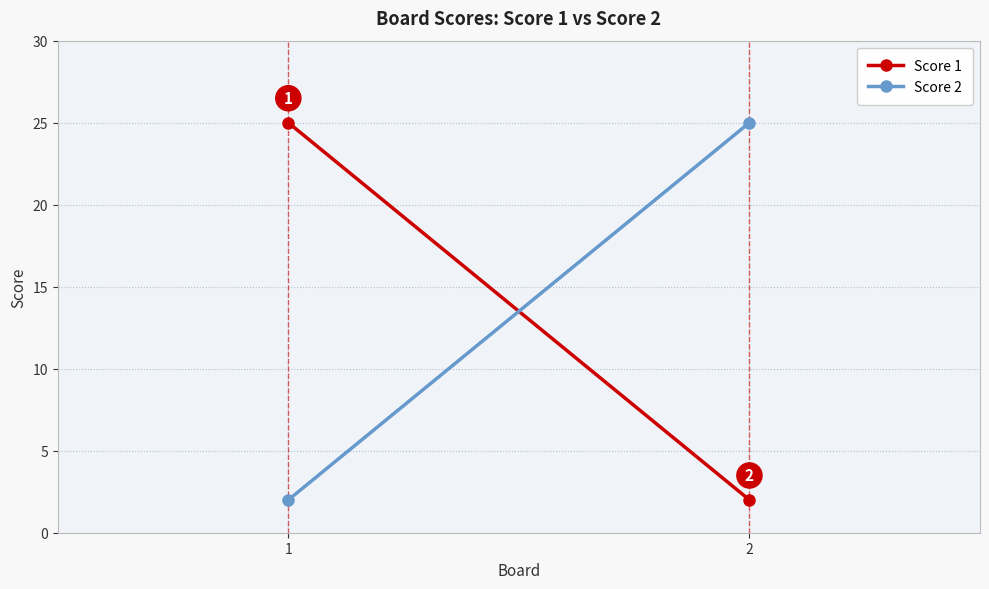

Rank the categories by Score 2 value from highest to lowest.

2, 1